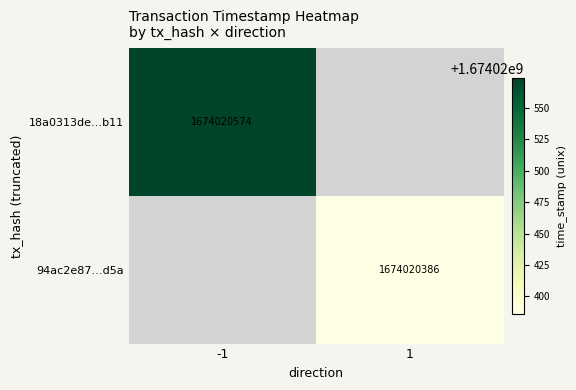

What is the difference between the highest and lowest values at time_stamp?

188